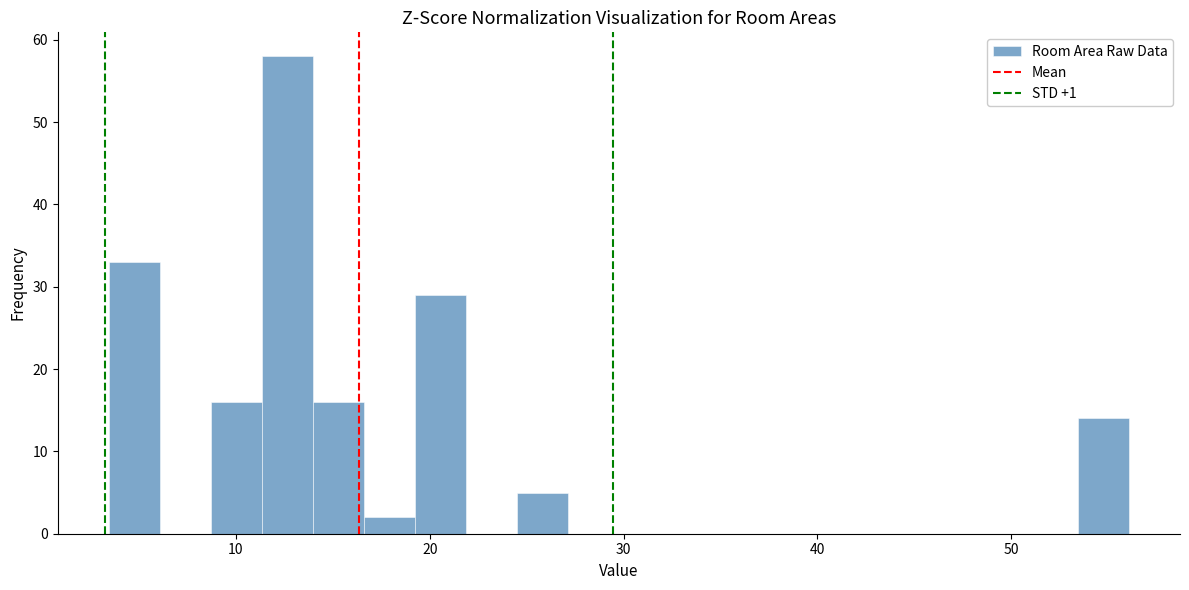

Read against the x-axis, roughly where is the centre of the tallest bar?

13